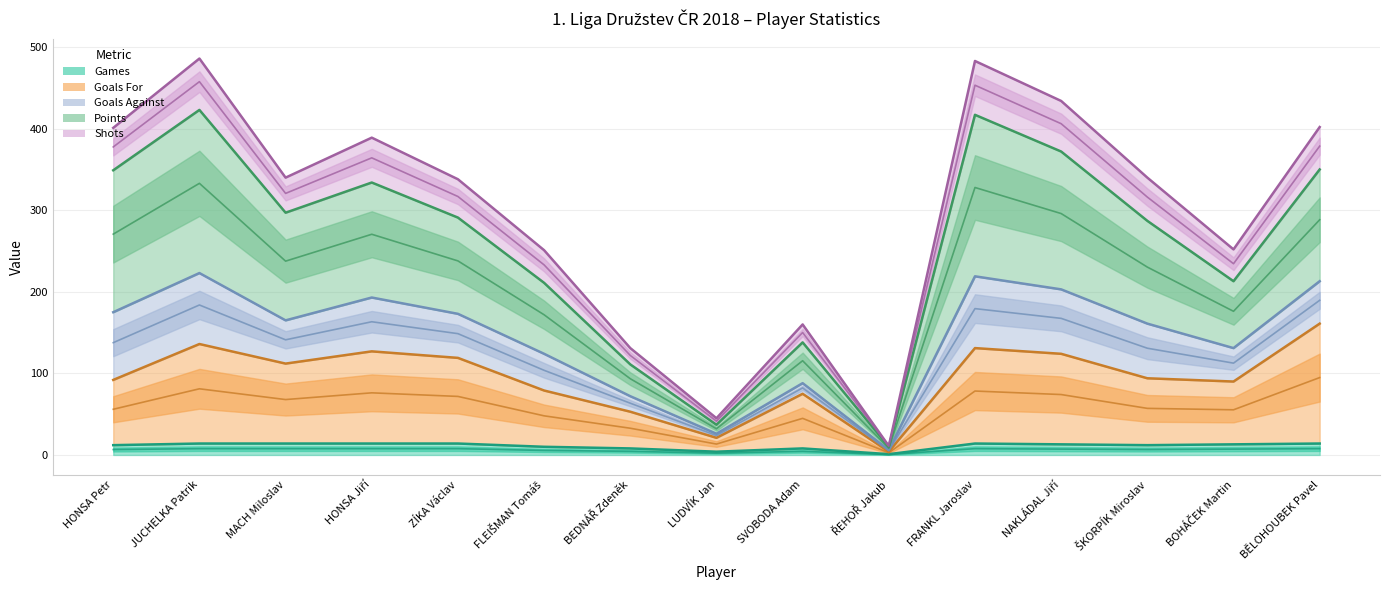

True or false: Goals For and Shots intersect in this chart.

False